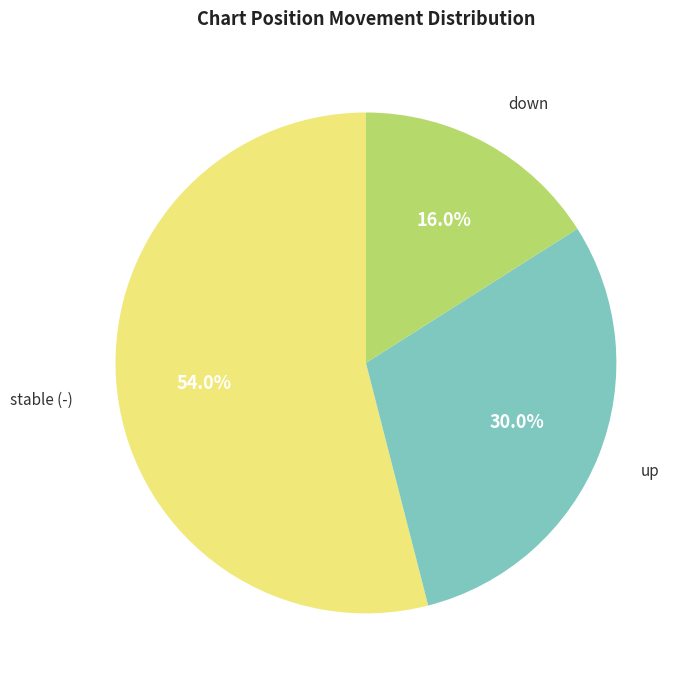

Does any single category account for the majority?

Yes